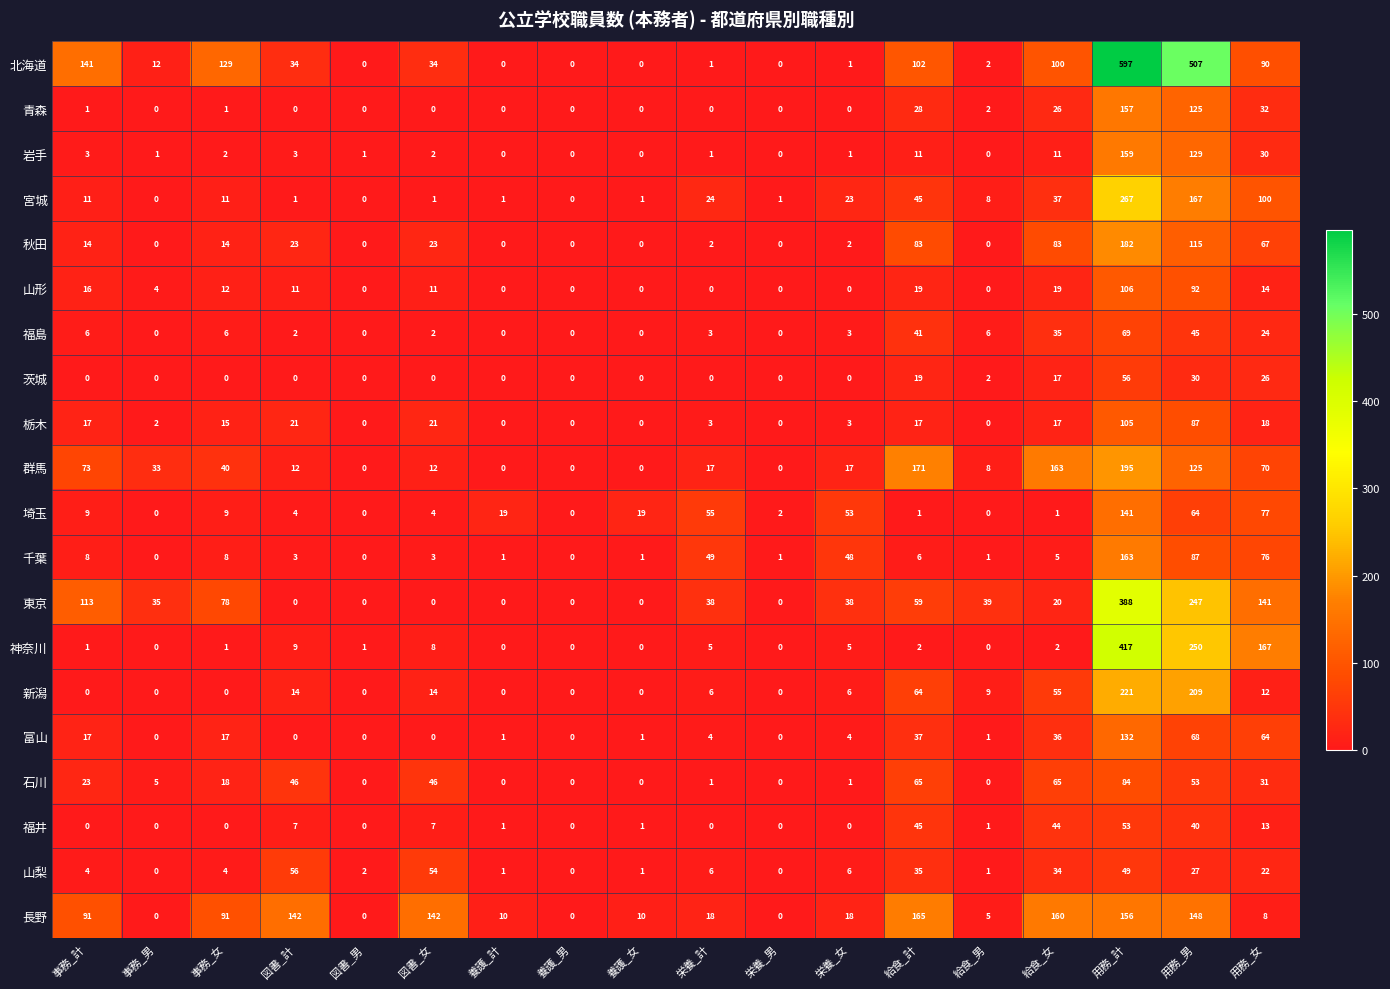

Which series has the largest range (max minus min)?

北海道